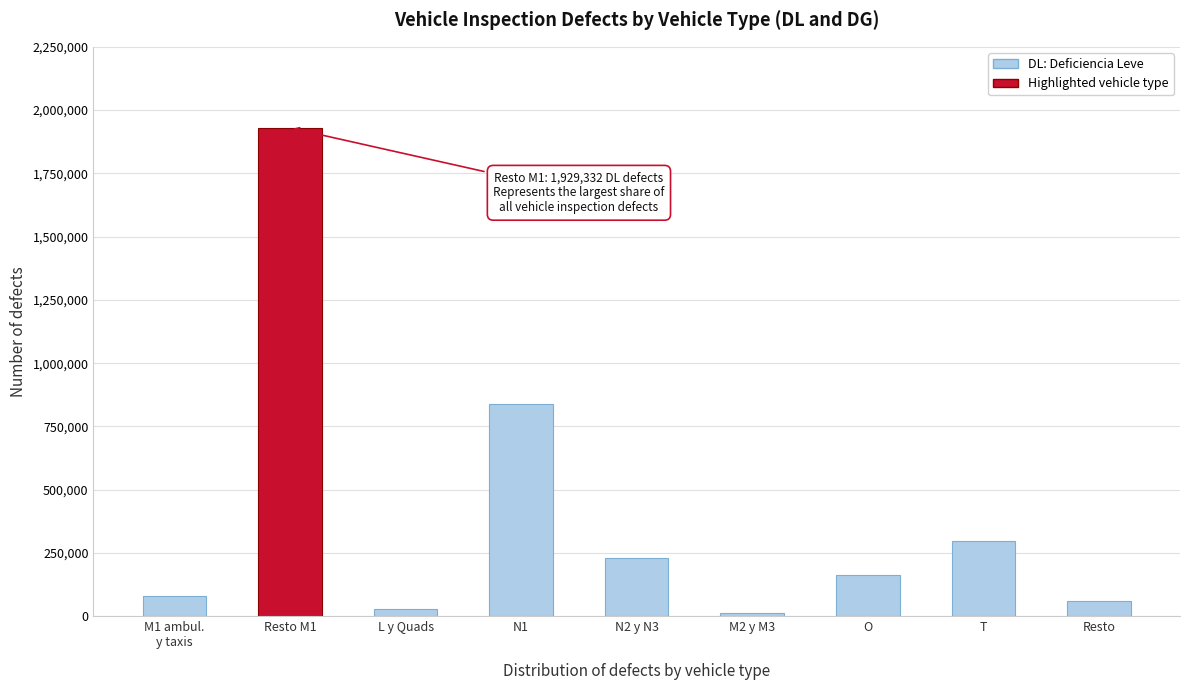

Reading left to right, transcribe all the data shown in this chart.

80694	1929332	28444	838100	230952	13008	162350	295912	58804